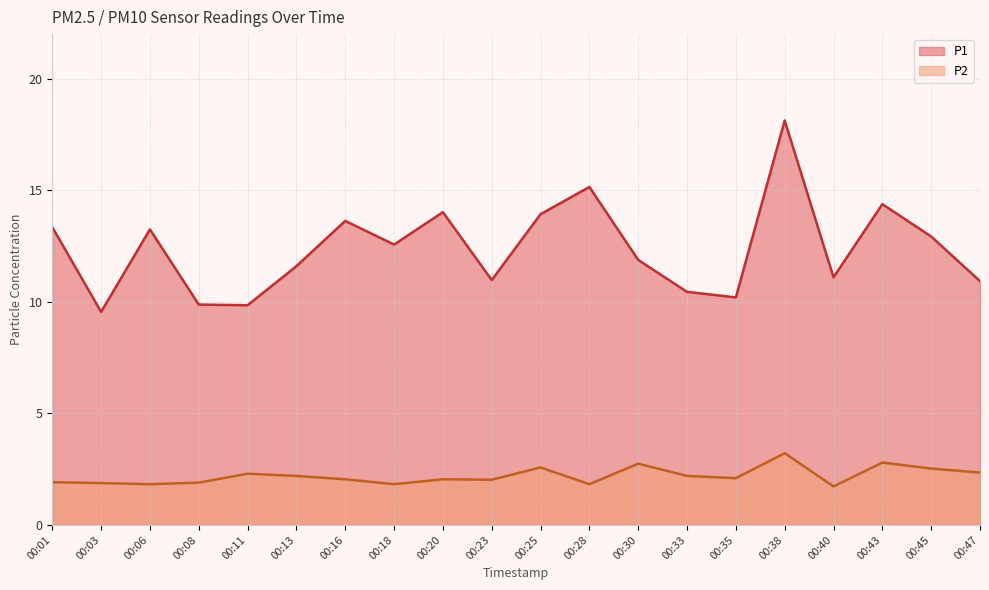

True or false: P1 and P2 cross at least once.

False